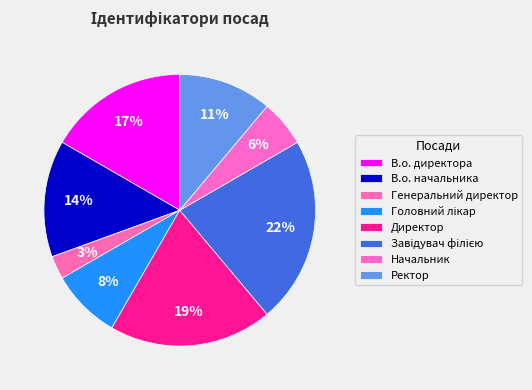

To the nearest percent, what percentage of the pie is В.о. директора?

17%